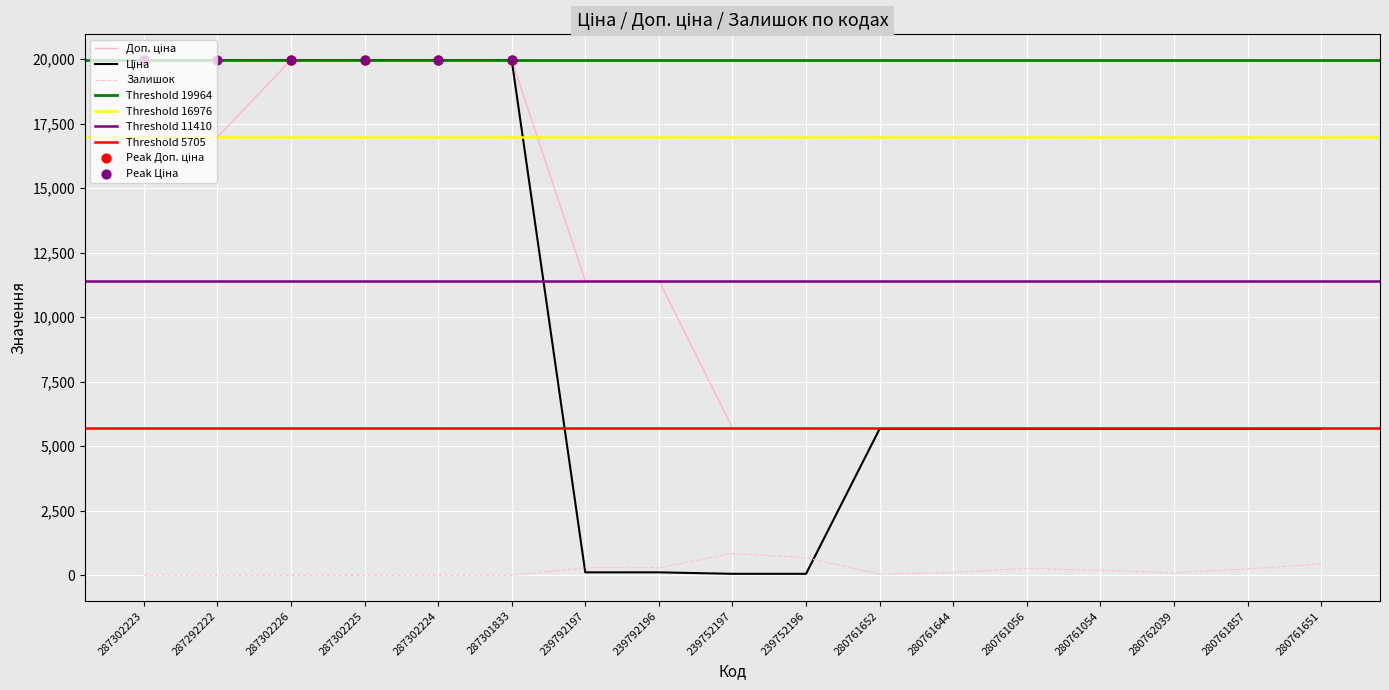

Which series reaches the maximum Y coordinate?

Ціна